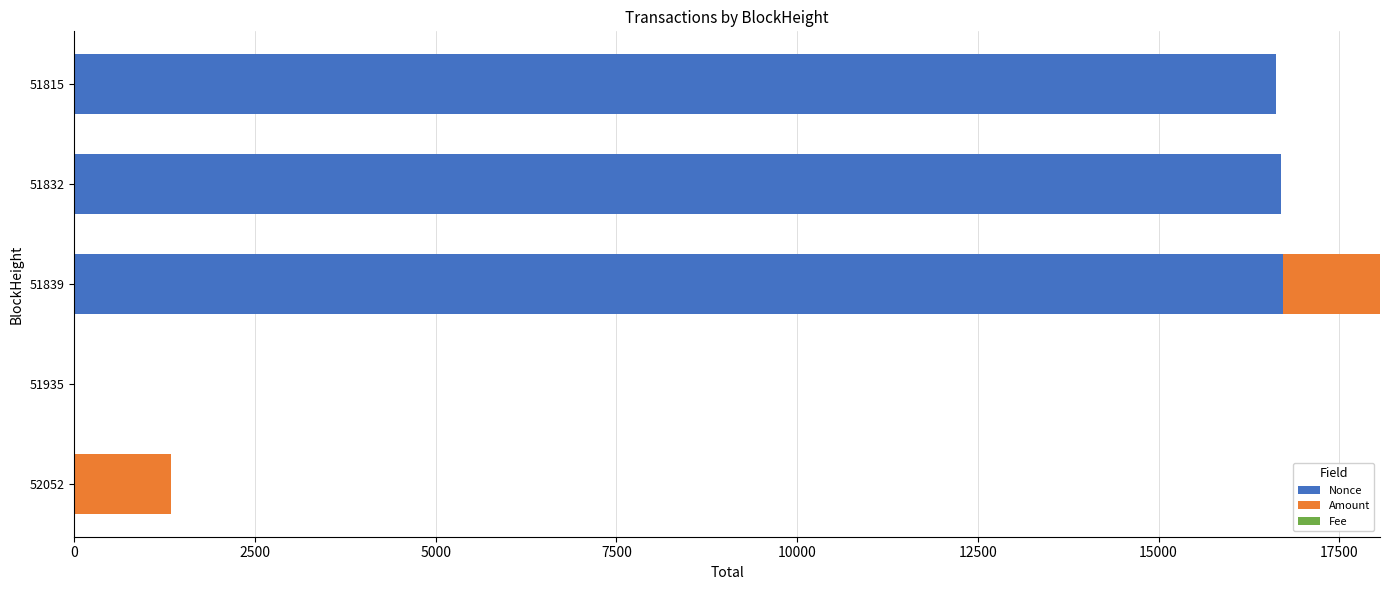

How many series are shown in this chart?

3